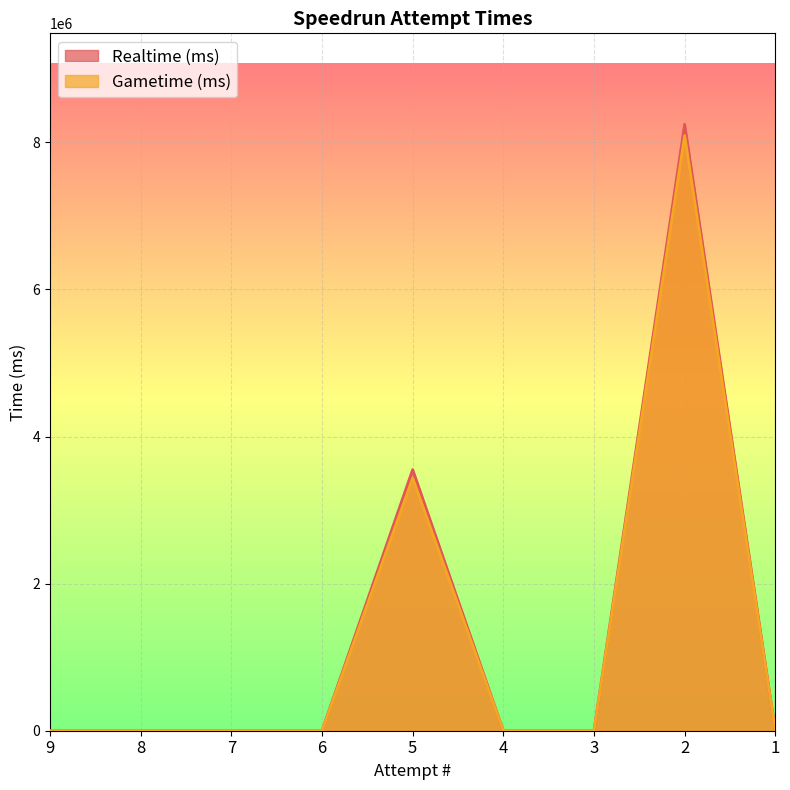

Count the number of data series in this chart.

2